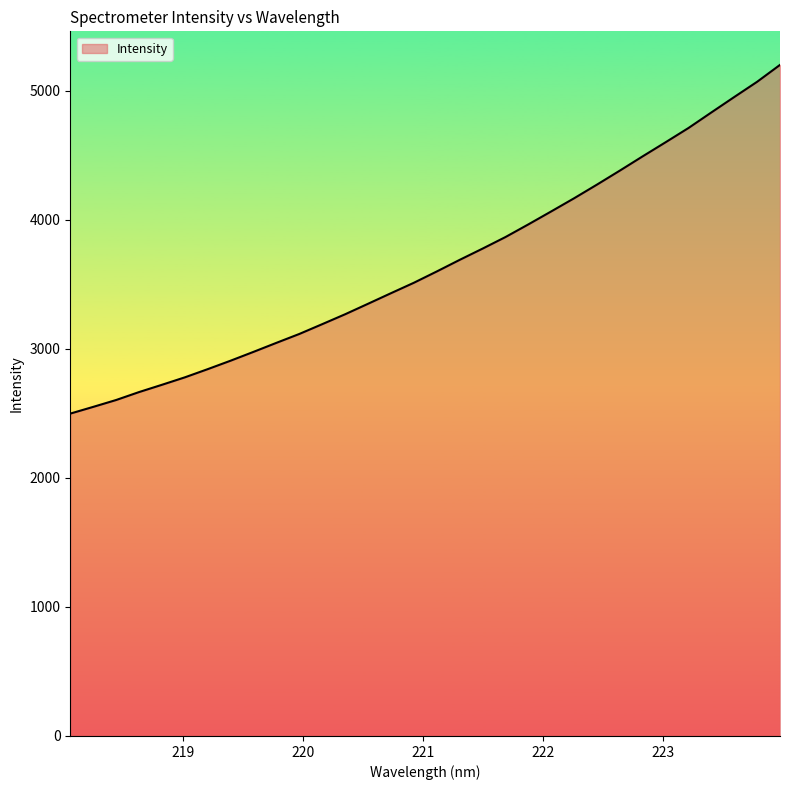

True or false: there are more than 1 points higher than both neighbors.

False